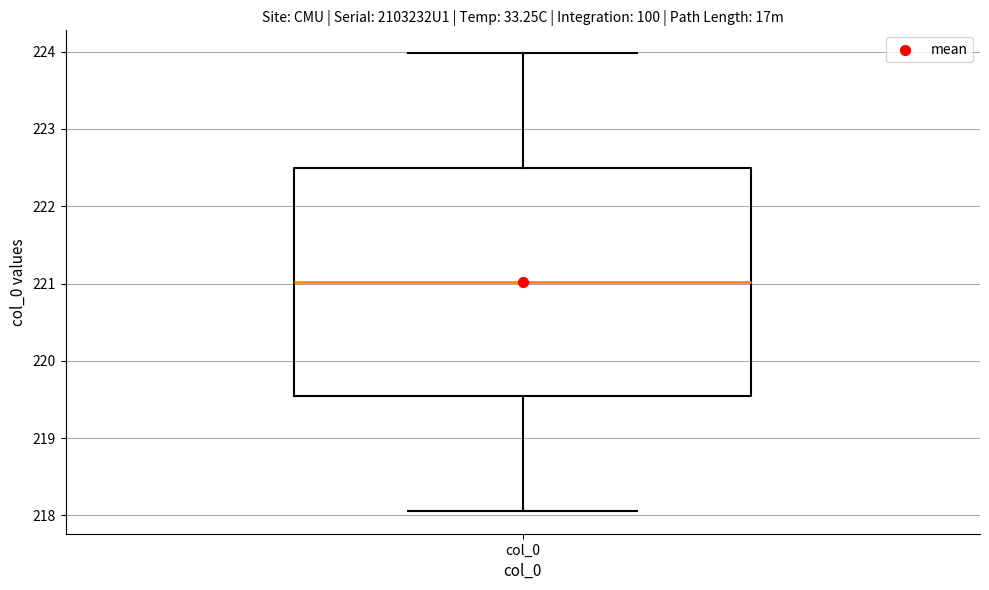

Transcribe this box plot: give where the median line is, the range the box spans, and where the two whiskers end, as read against the y-axis. The values are not printed on the chart, so give them approximately, as read against the axis.

median 221.0, box 219.5 to 222.5, whiskers 218.1 to 224.0